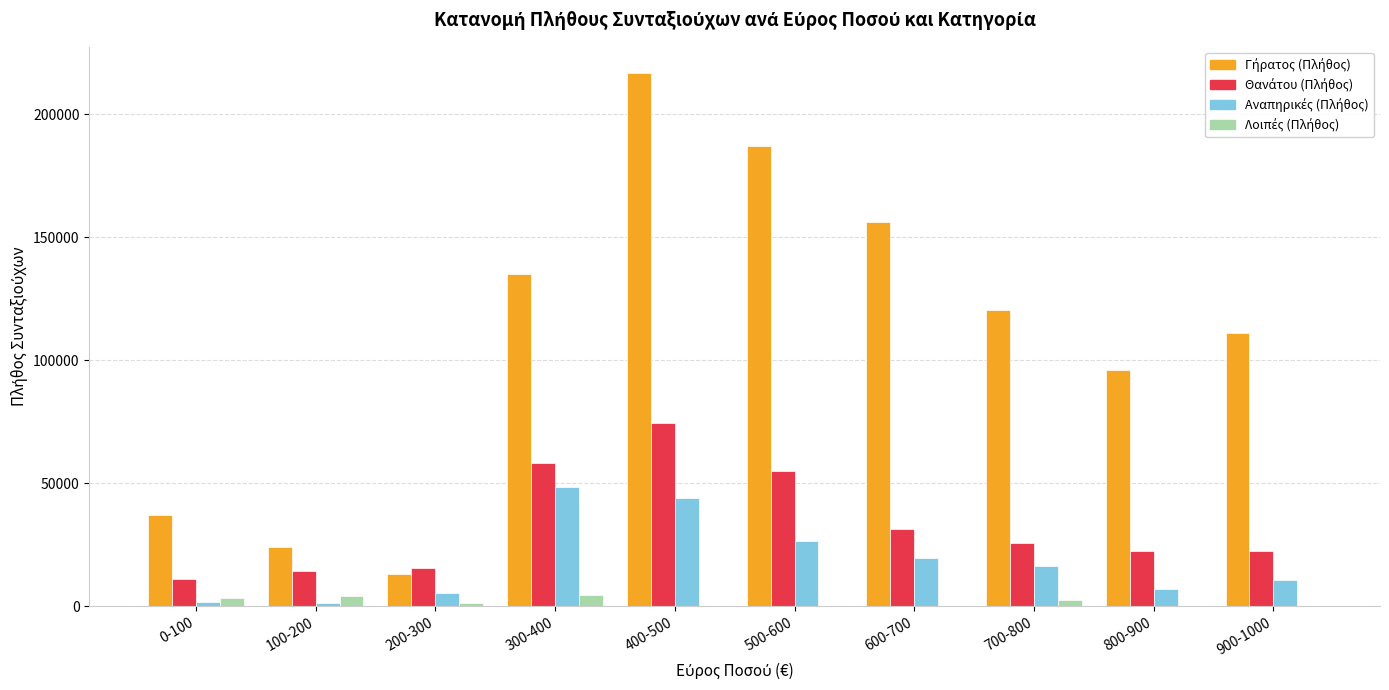

At which category is the sum across all series the highest?

400-500